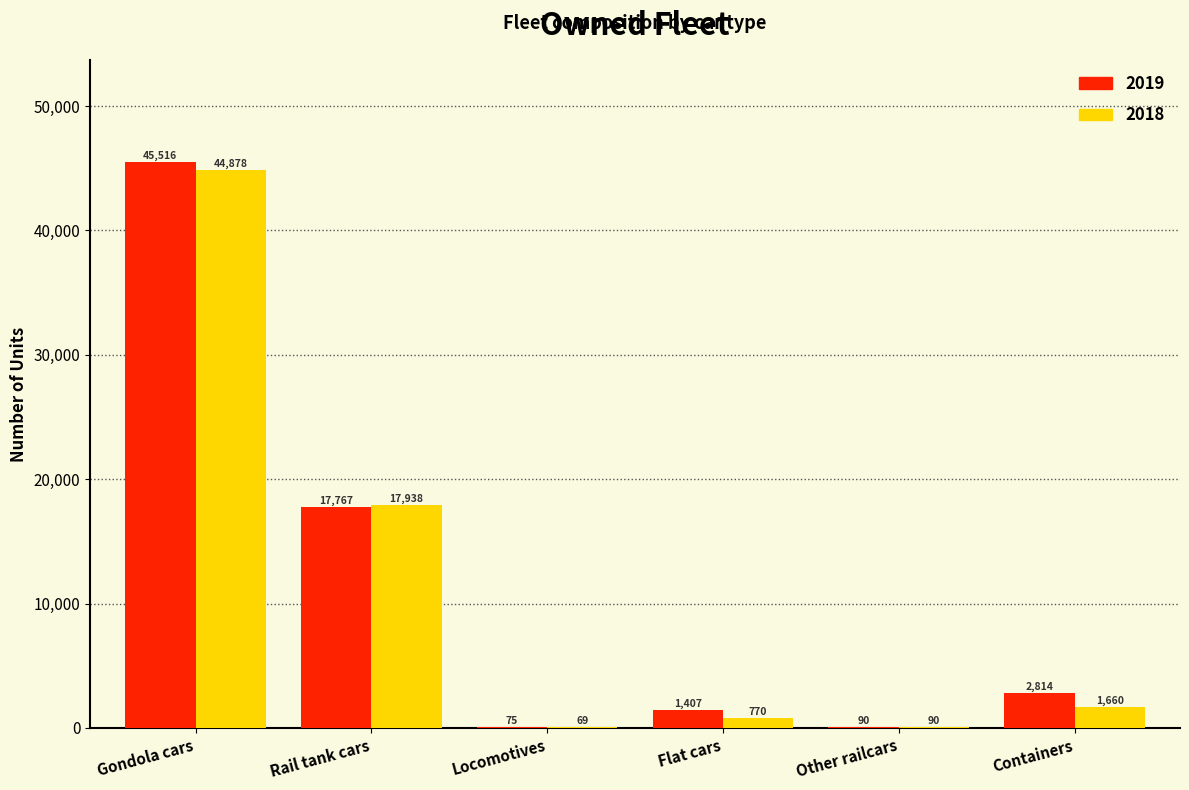

Reading left to right, what are all the values shown in this chart?

2019: Gondola cars=45516	Rail tank cars=17767	Locomotives=75	Flat cars=1407	Other railcars=90	Containers=2814
2018: Gondola cars=44878	Rail tank cars=17938	Locomotives=69	Flat cars=770	Other railcars=90	Containers=1660